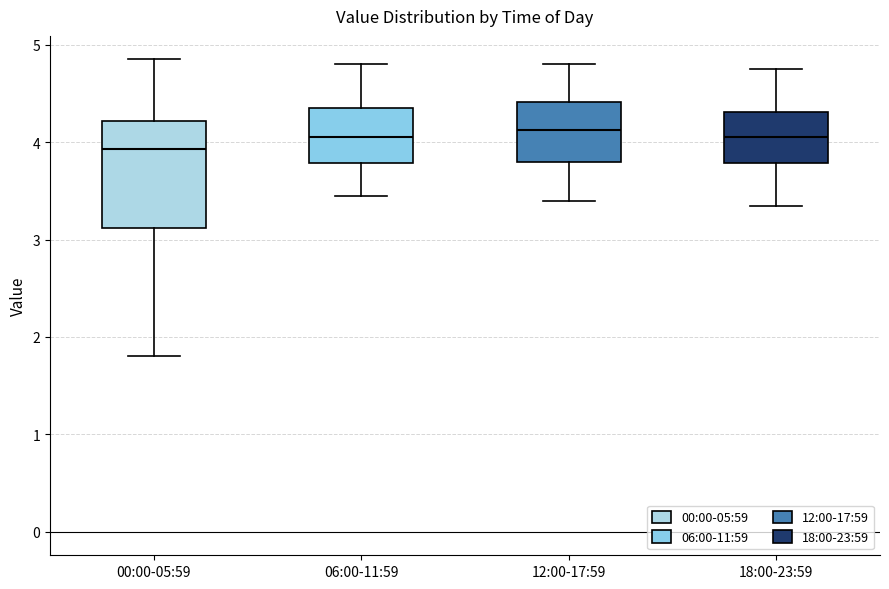

Where does the median line of the box for 06:00-11:59 sit on the y-axis? The values are not printed on the chart, so give them approximately, as read against the axis.

4.1